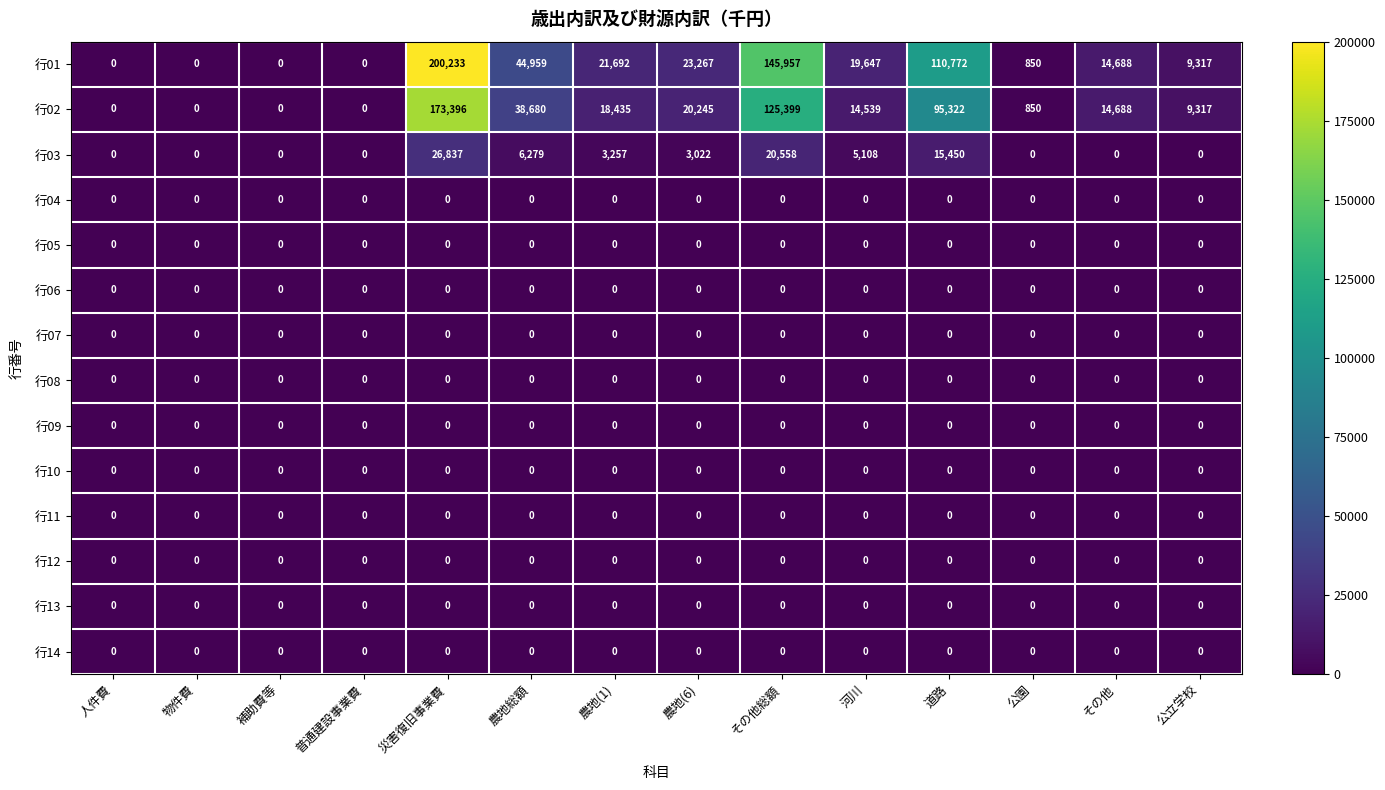

The value of 行02 at 農地(6) is 29443. True or false?

False